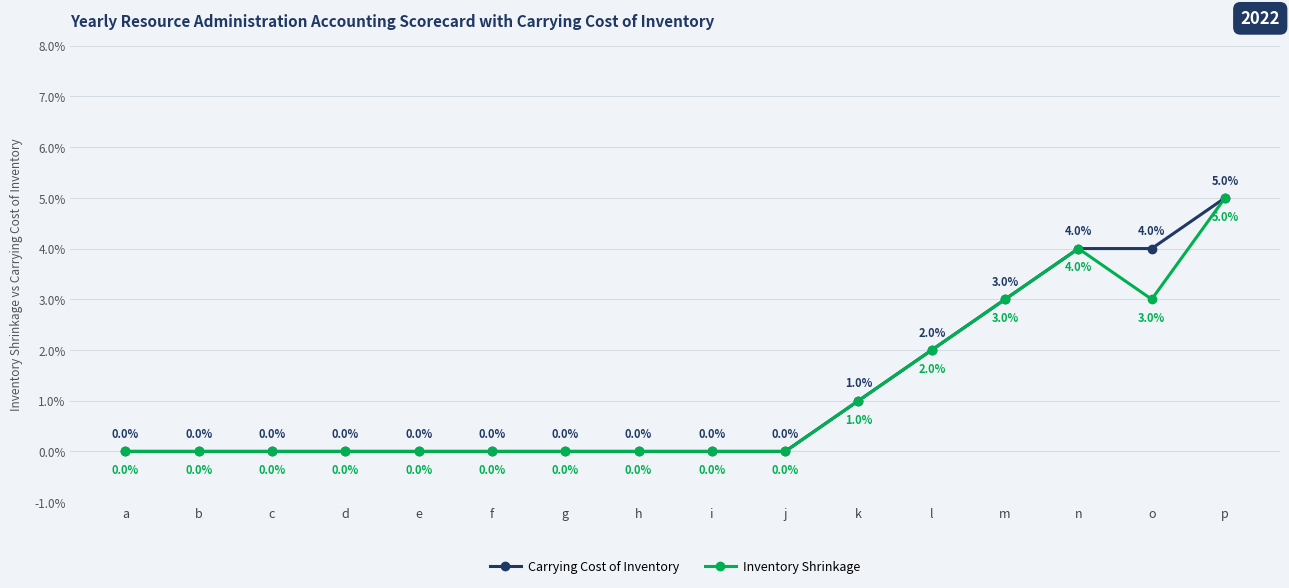

What is the difference between the maximum and minimum values in the Carrying Cost of Inventory series?

5